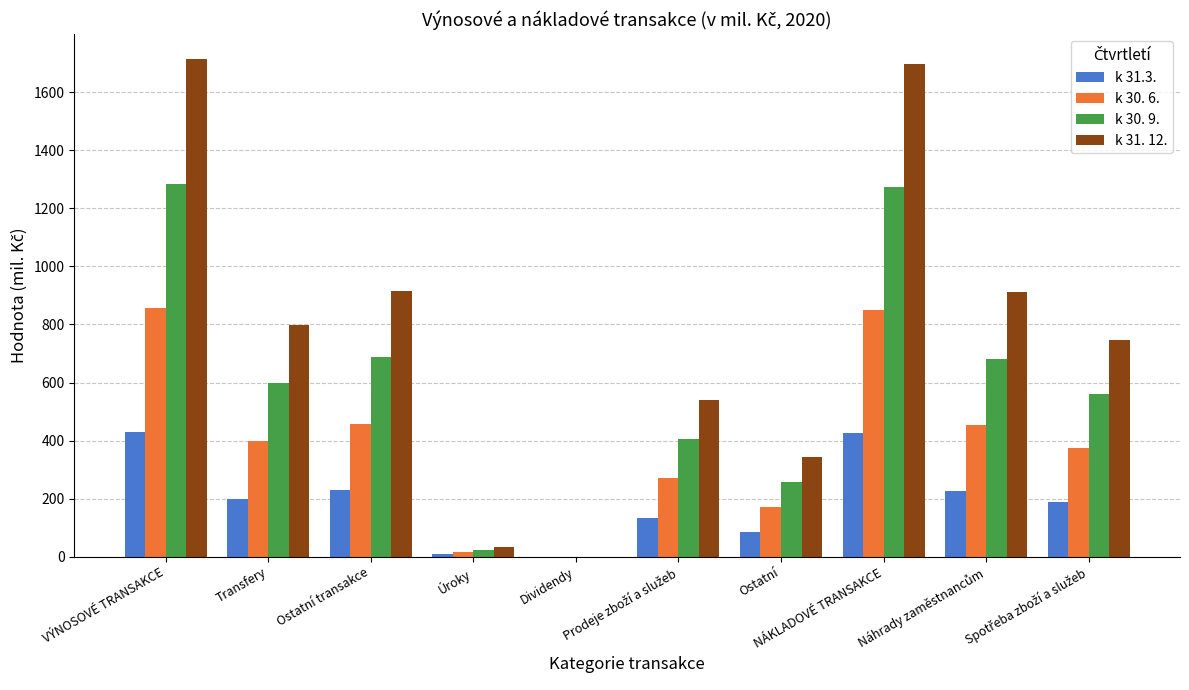

Is the value of k 31. 12. at Ostatní greater than the value of k 30. 9. at NÁKLADOVÉ TRANSAKCE?

No